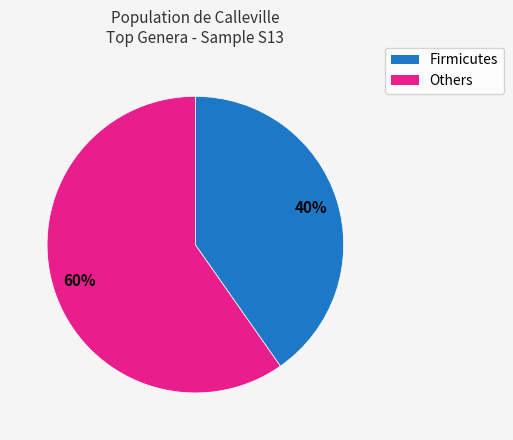

To the nearest percent, what is the average slice percentage?

50%